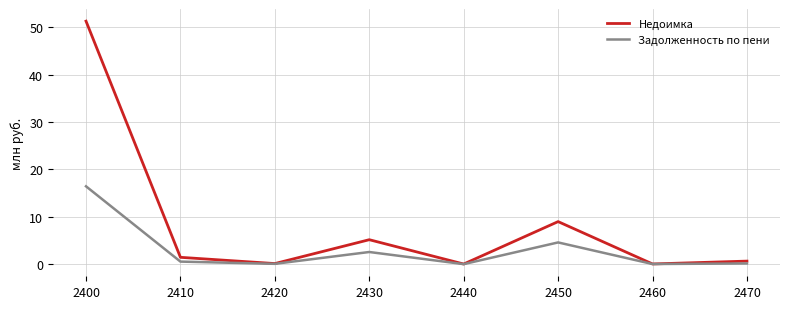

Does the chart display data point markers on the line(s)?

No